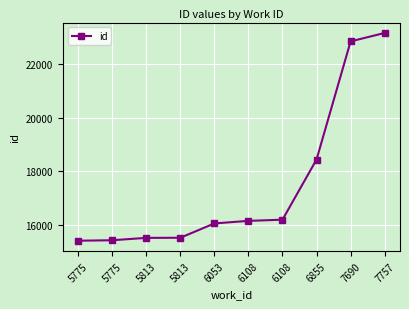

Which label corresponds to the smallest value in the chart?

5775